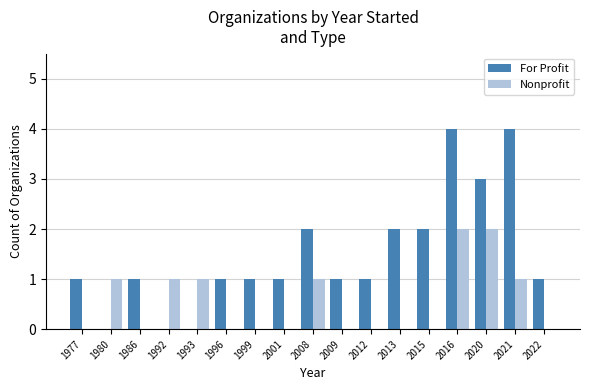

Reading left to right, transcribe all the data shown in this chart.

For Profit: 1977=1	1980=0	1986=1	1992=0	1993=0	1996=1	1999=1	2001=1	2008=2	2009=1	2012=1	2013=2	2015=2	2016=4	2020=3	2021=4	2022=1
Nonprofit: 1977=0	1980=1	1986=0	1992=1	1993=1	1996=0	1999=0	2001=0	2008=1	2009=0	2012=0	2013=0	2015=0	2016=2	2020=2	2021=1	2022=0